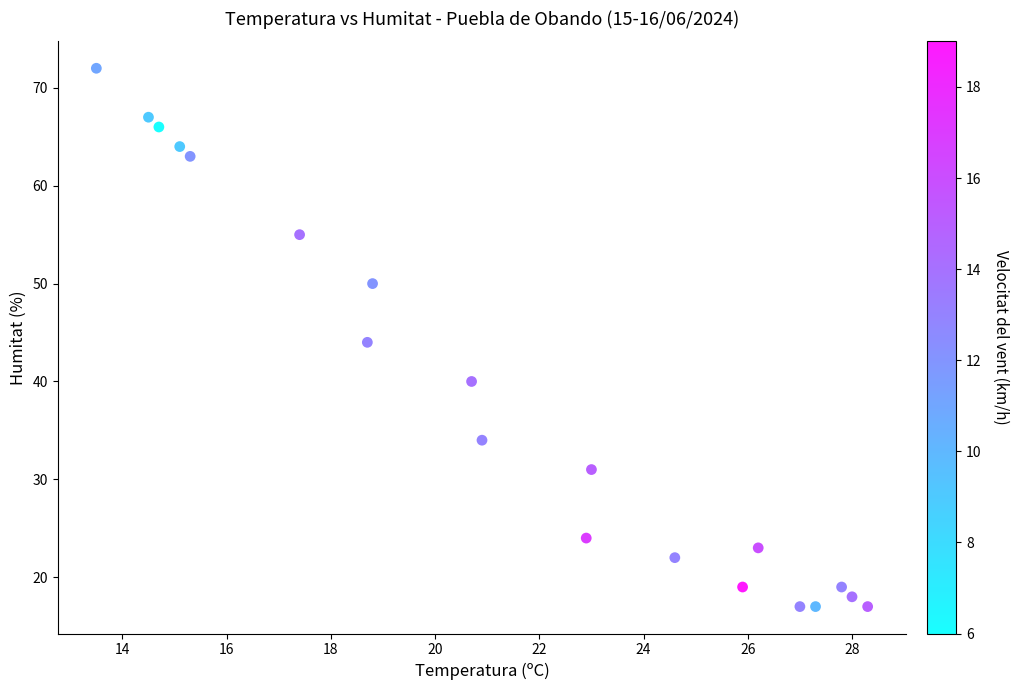

What is the range of Y values (max minus min)?

55